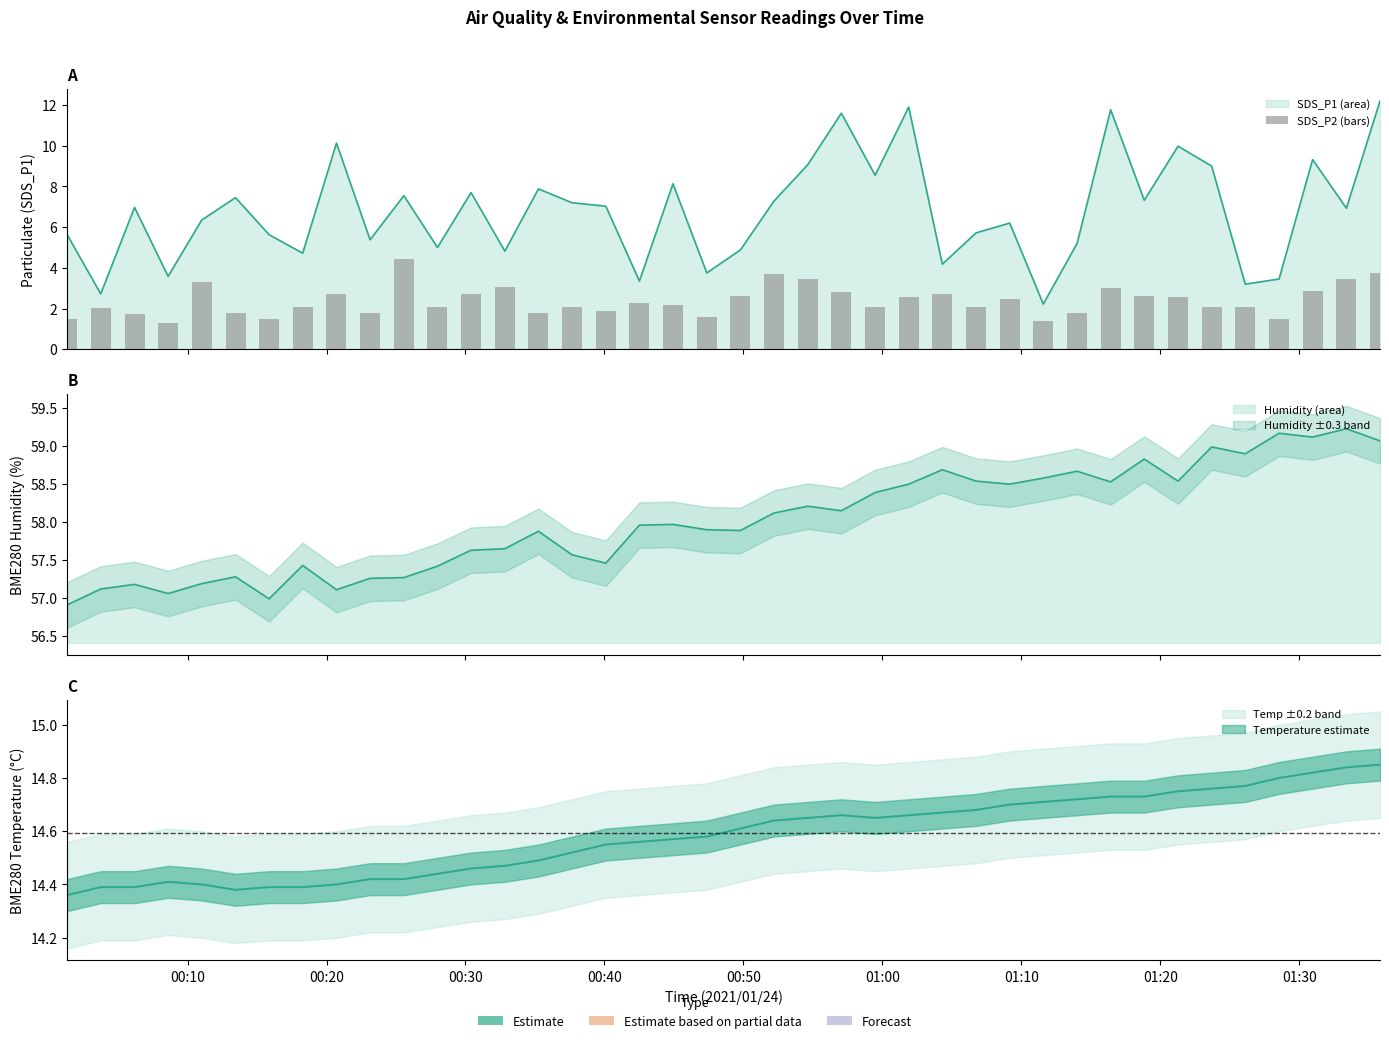

How many data points are less than 2?

12